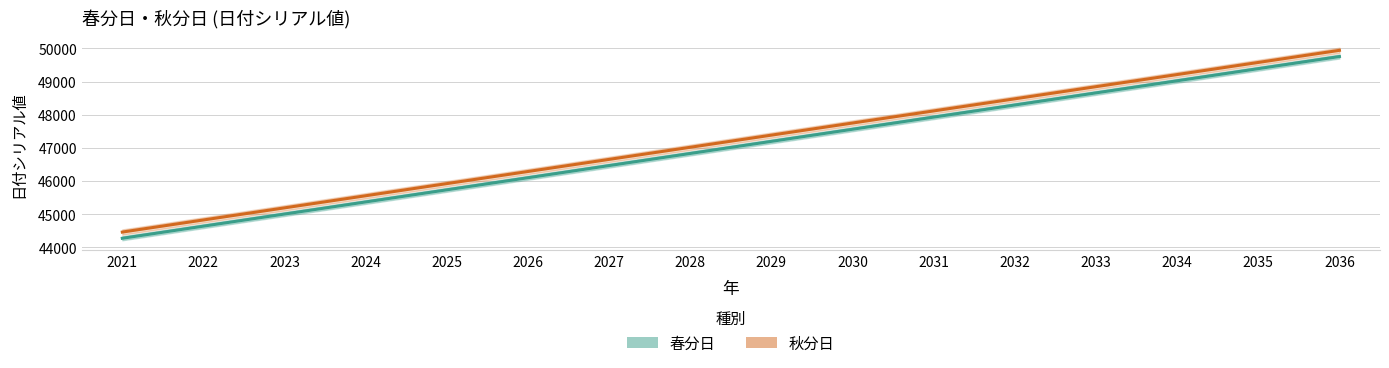

At which label does 秋分日 first exceed 47384?

2030